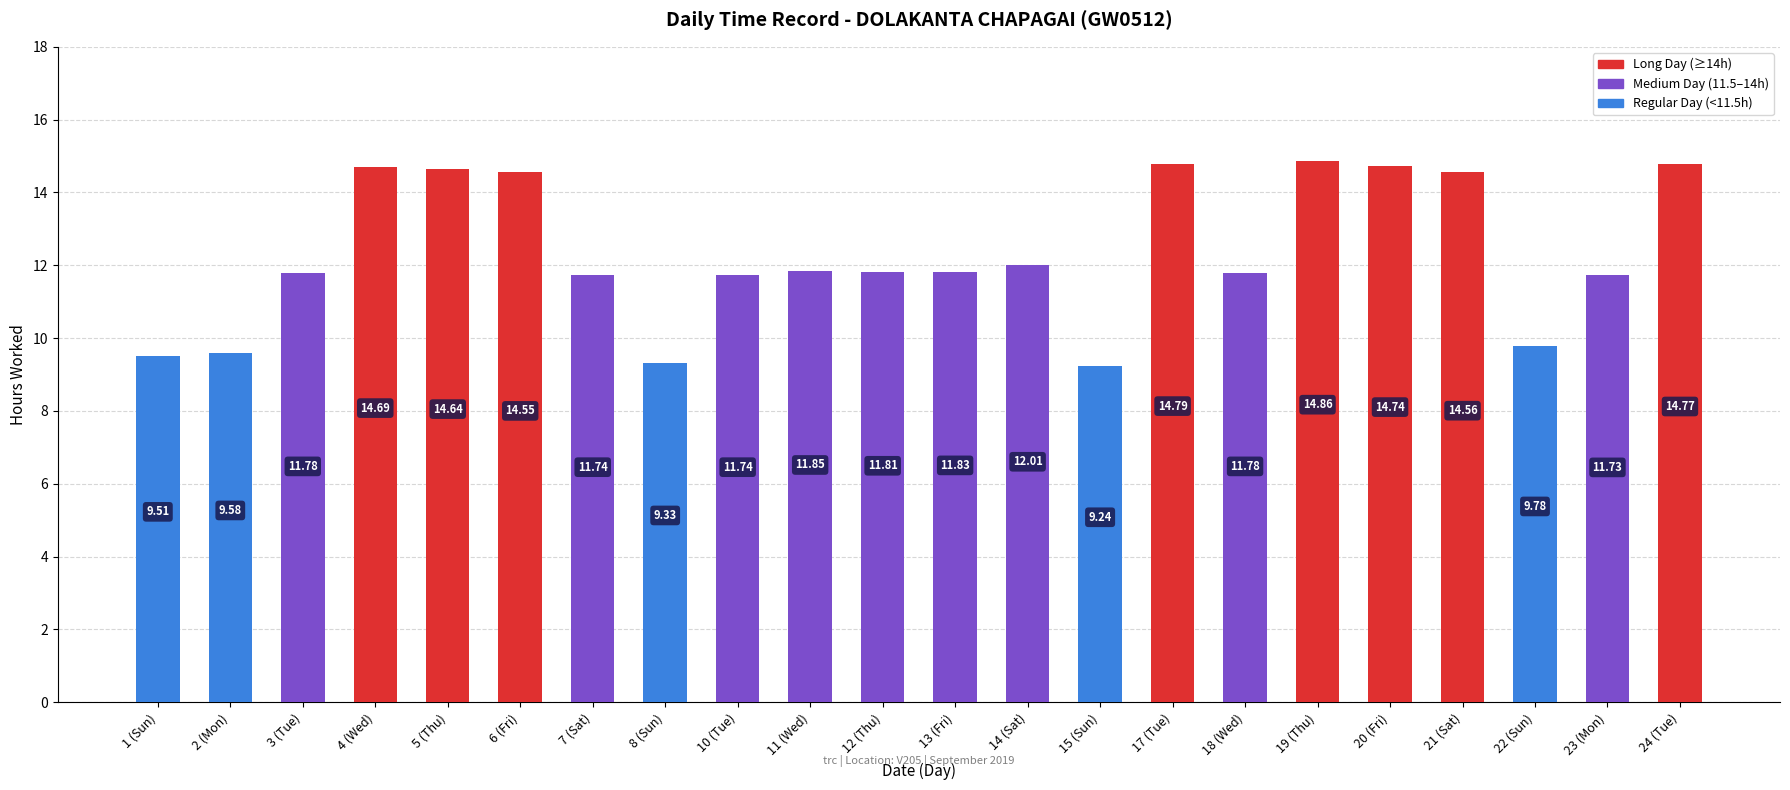

What is the maximum value shown in the chart?

14.9